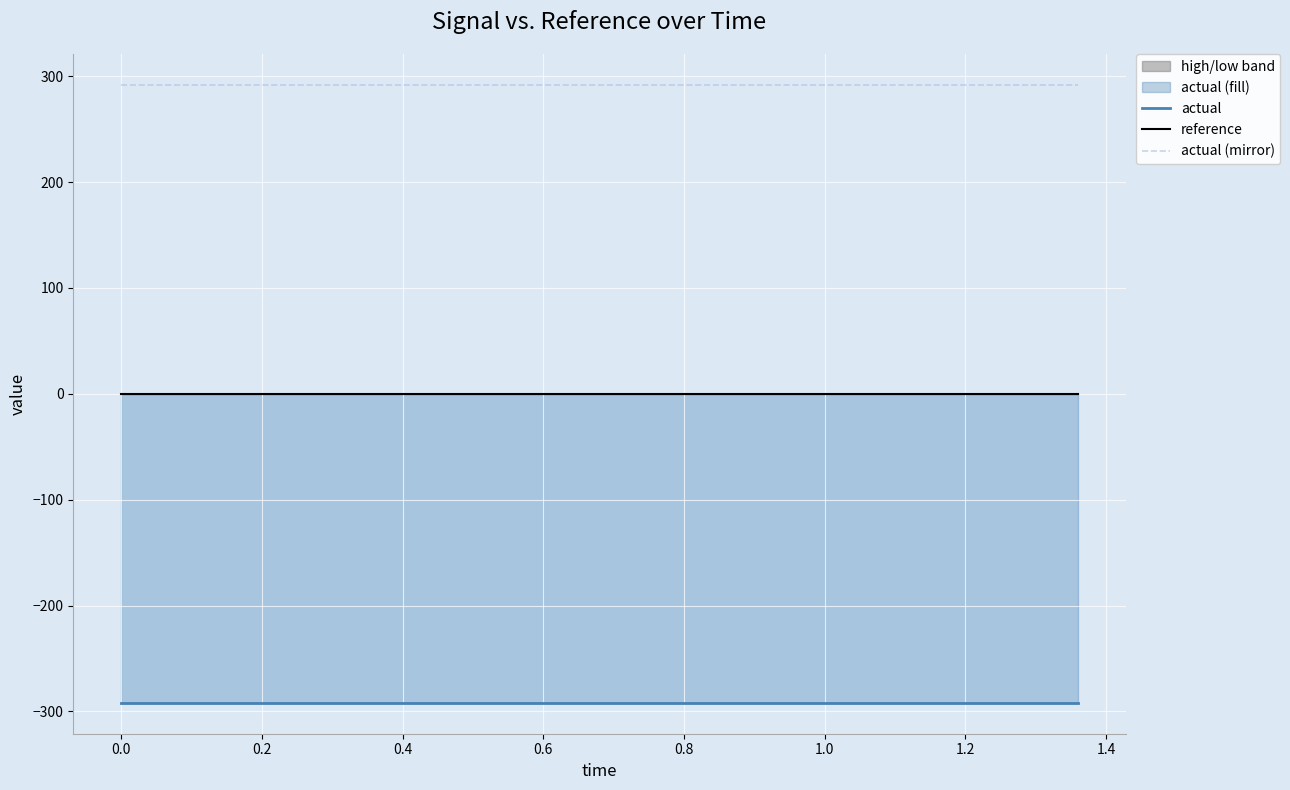

How many lines are shown in the chart?

3